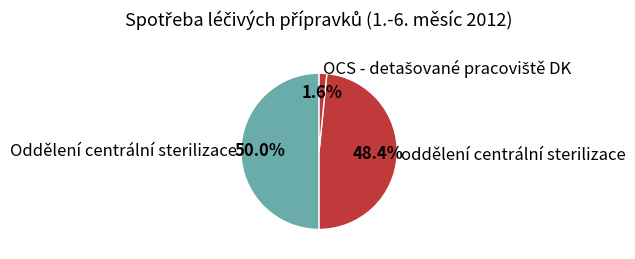

Which slice is the largest?

Oddělení centrální sterilizace